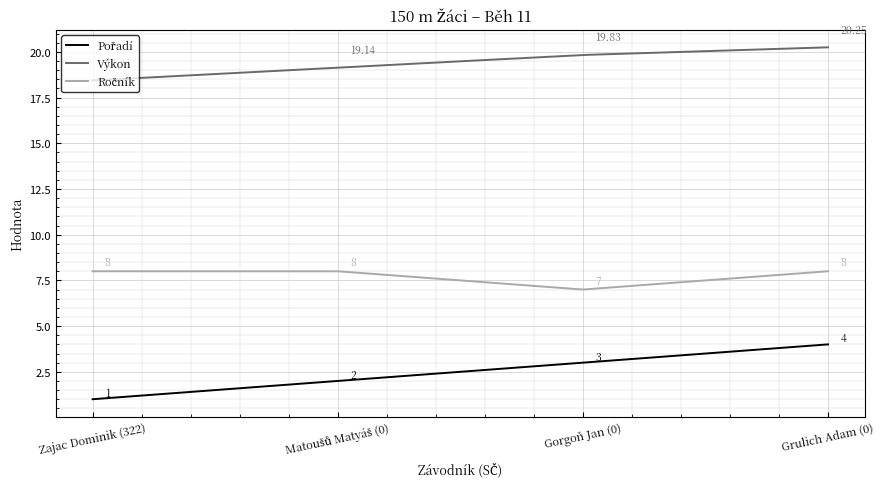

What is the difference between the maximum and minimum values in the Výkon series?

1.8